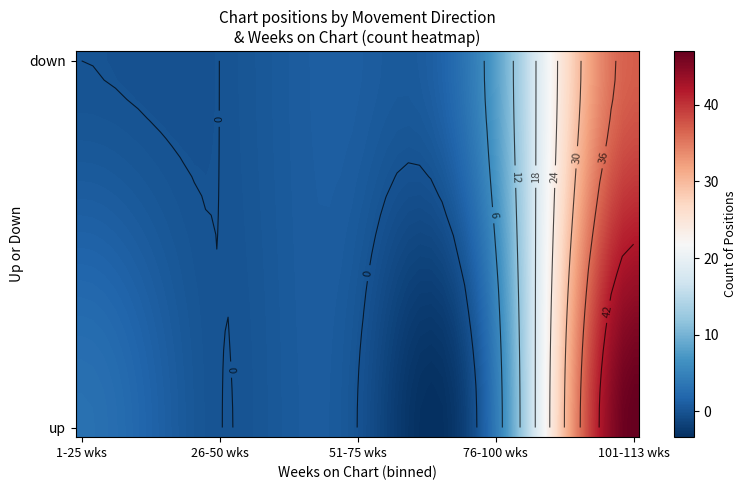

What is the difference between the down values at 26-50 and 1-25?

8